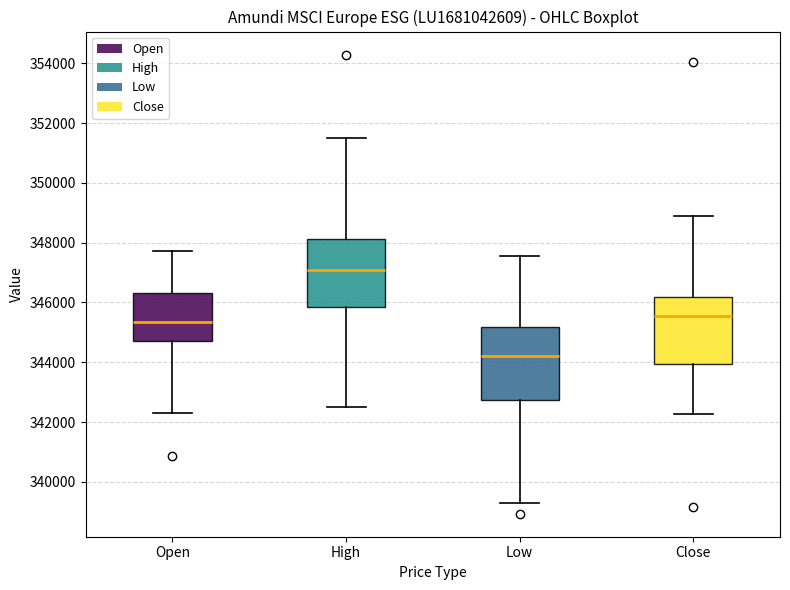

Reading left to right, transcribe this box plot: for each box, give where its median line is, the range the box spans, and where its two whiskers end, as read against the y-axis. The values are not printed on the chart, so give them approximately, as read against the axis.

Open: median 345400, box 344600 to 346400, whiskers 342200 to 347800
High: median 347000, box 345800 to 348200, whiskers 342400 to 351600
Low: median 344200, box 342800 to 345200, whiskers 339400 to 347600
Close: median 345600, box 344000 to 346200, whiskers 342200 to 348800